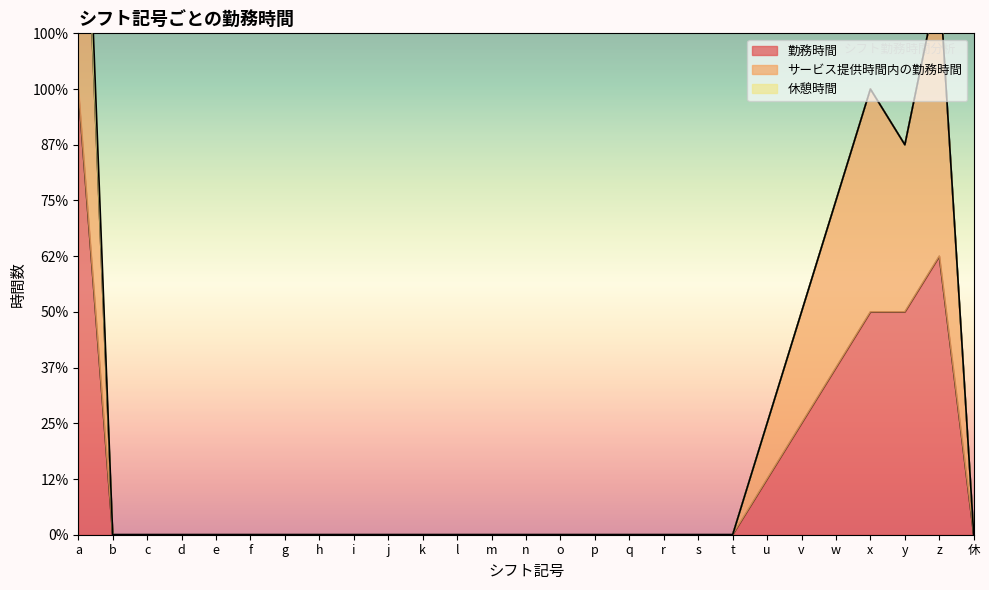

List the labels in order of 勤務時間 value, largest first.

a, z, x, y, w, v, u, b, c, d, e, f, g, h, i, j, k, l, m, n, o, p, q, r, s, t, 休